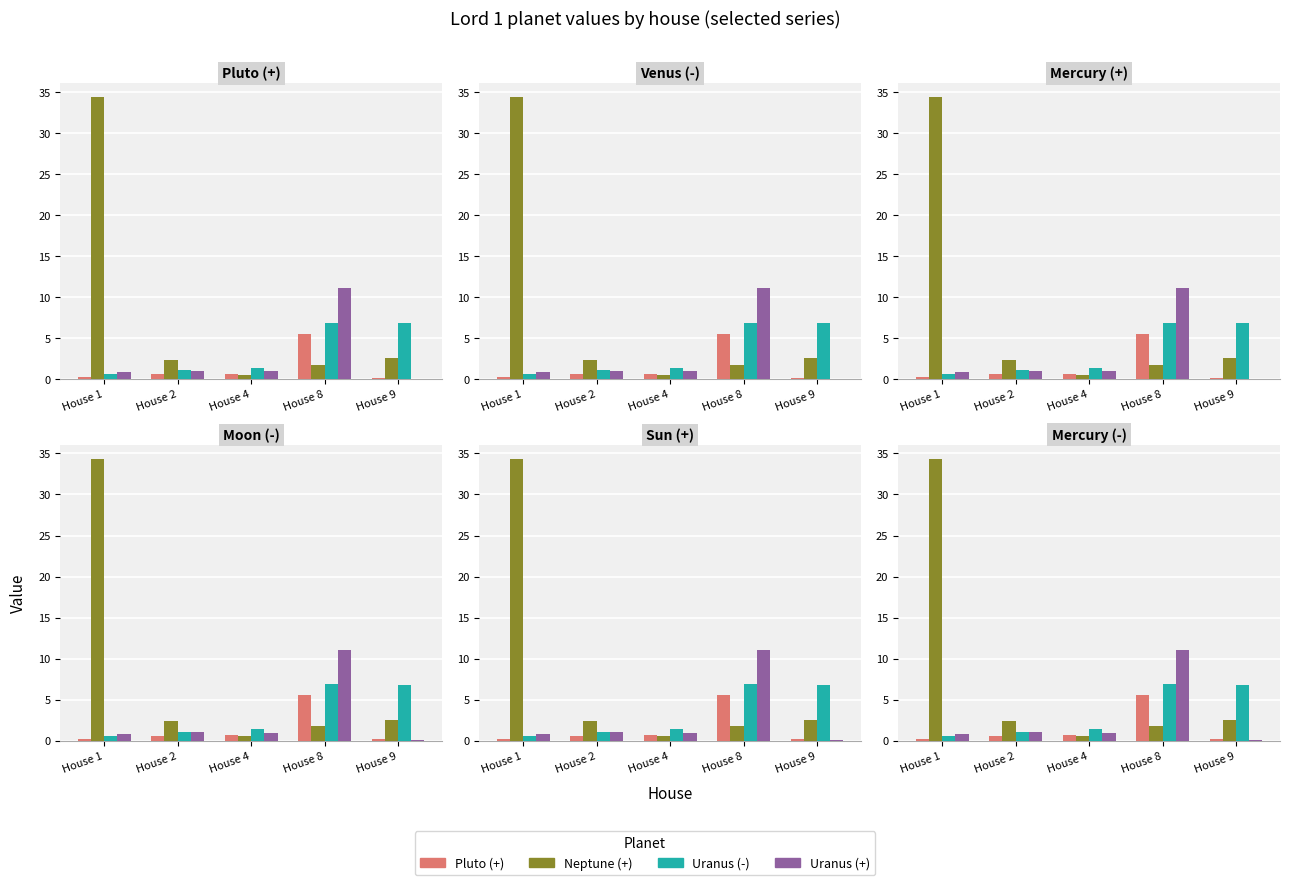

How many groups of bars are there?

5